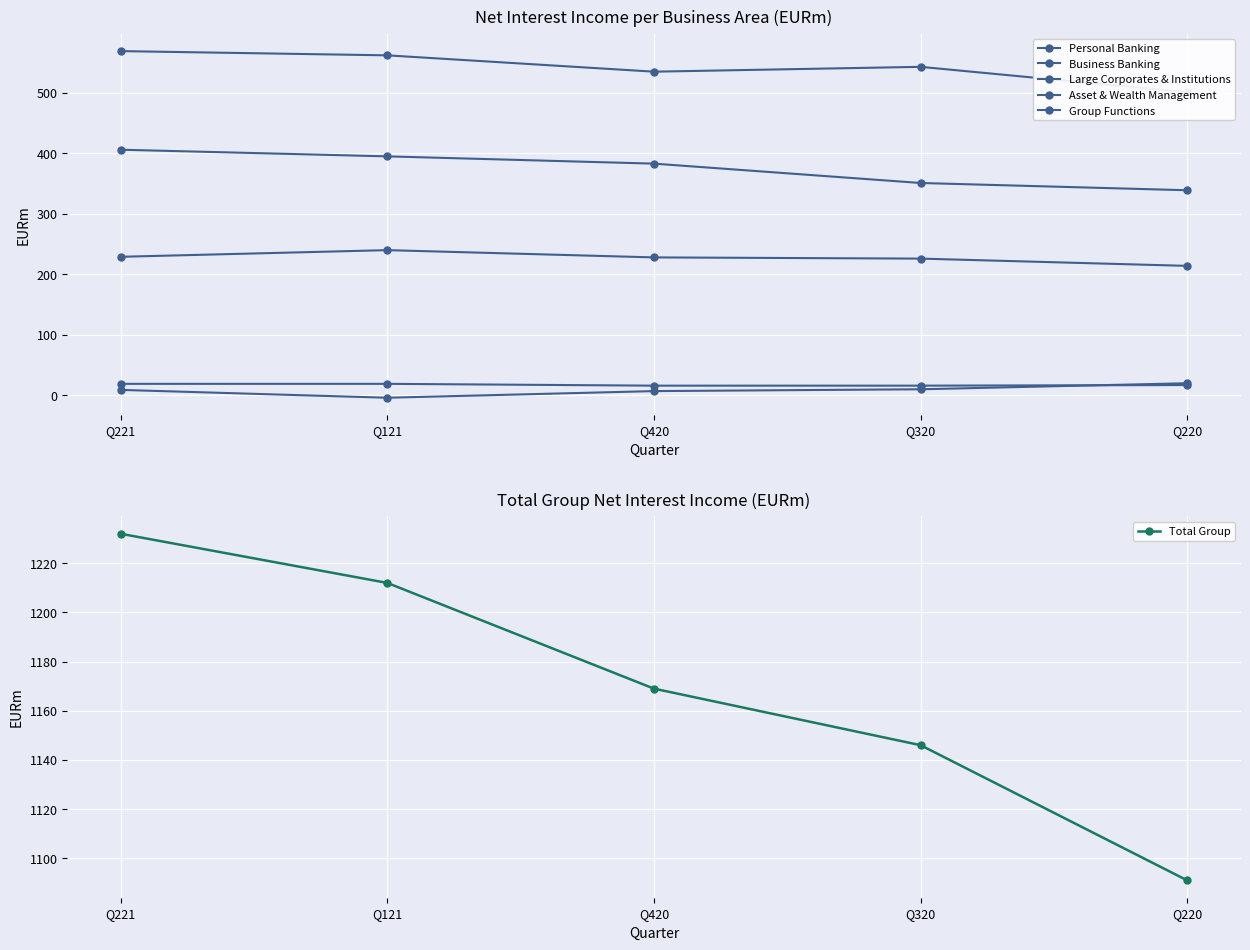

What is the difference between the highest and lowest values at Q121?

1216